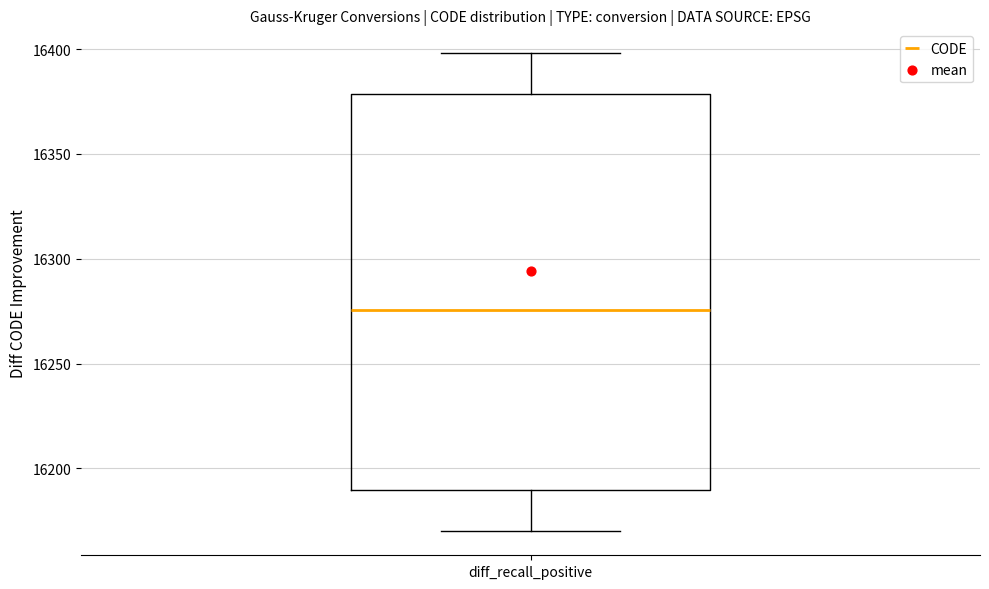

Read this box plot against the y-axis: the position of the median line, the range covered by the box, and the ends of both whiskers. The values are not printed on the chart, so give them approximately, as read against the axis.

median 16275, box 16190 to 16380, whiskers 16170 to 16400